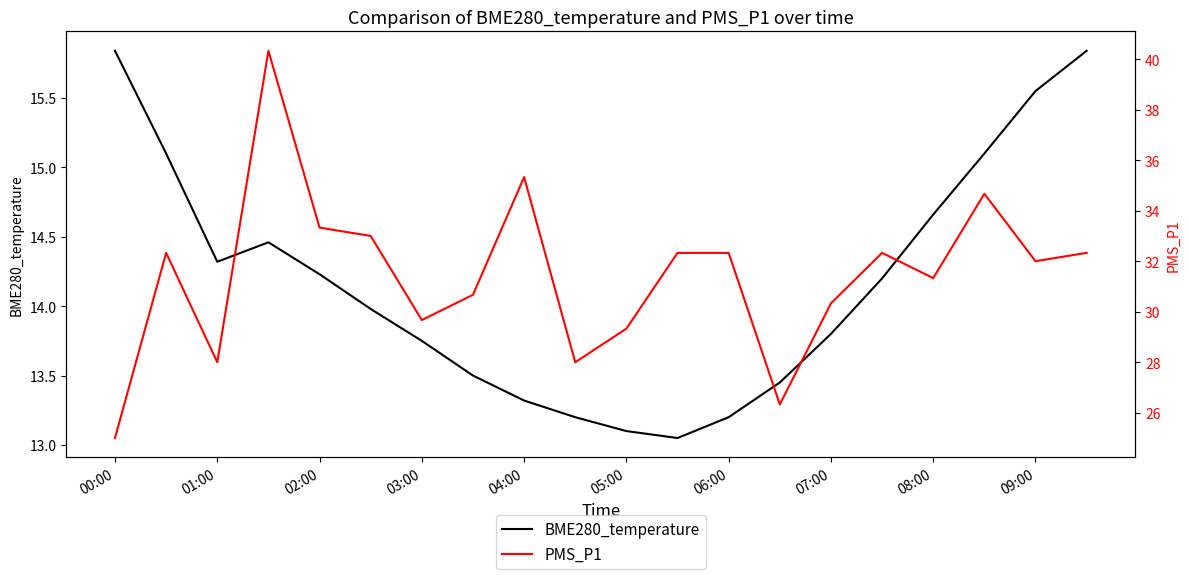

How many interior local valleys does the PMS_P1 series have?

6